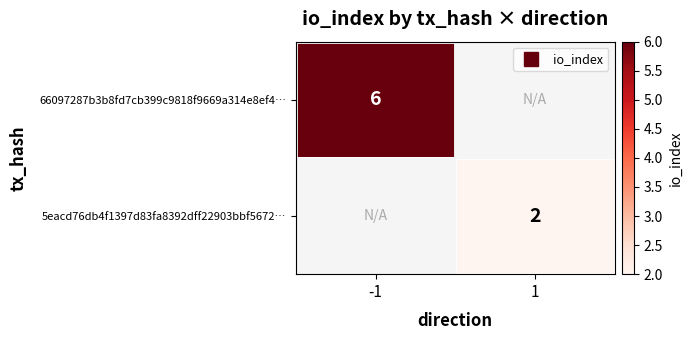

At which category does the chart reach its minimum across all series?

1